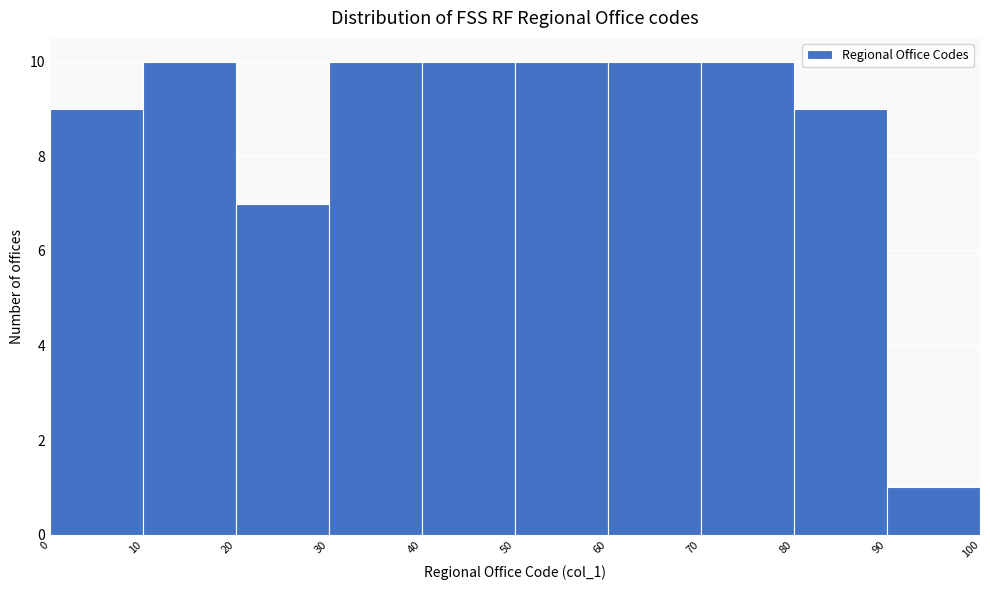

How tall is the bar that spans 50 to 60 on the x-axis? The values are not printed on the chart, so give them approximately, as read against the axis.

10